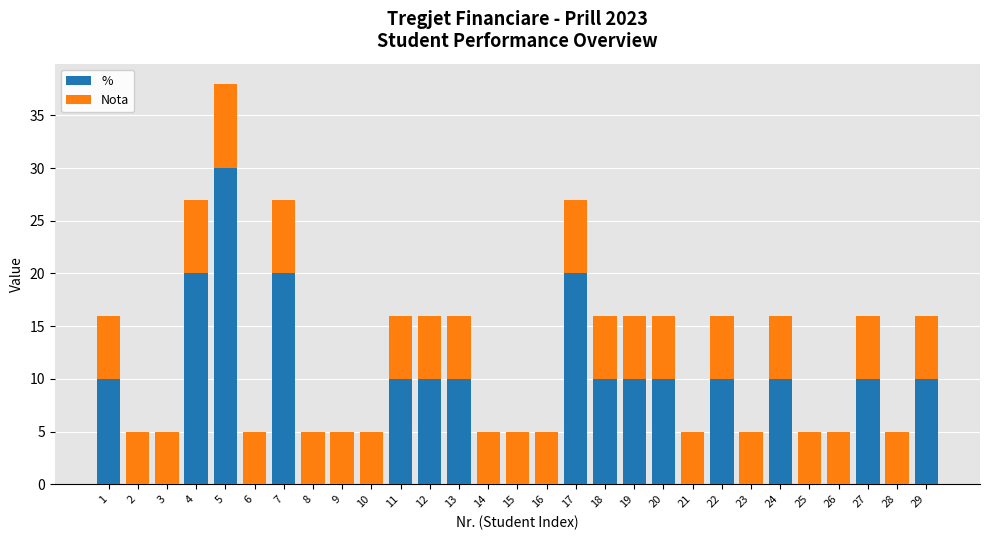

What is the maximum value for %?

30